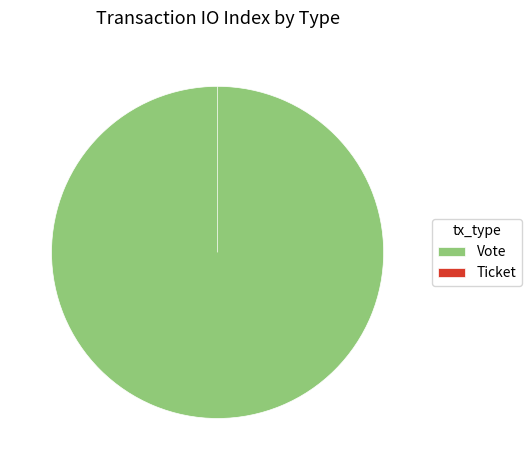

What is the total percentage of Vote and Ticket?

100.0%